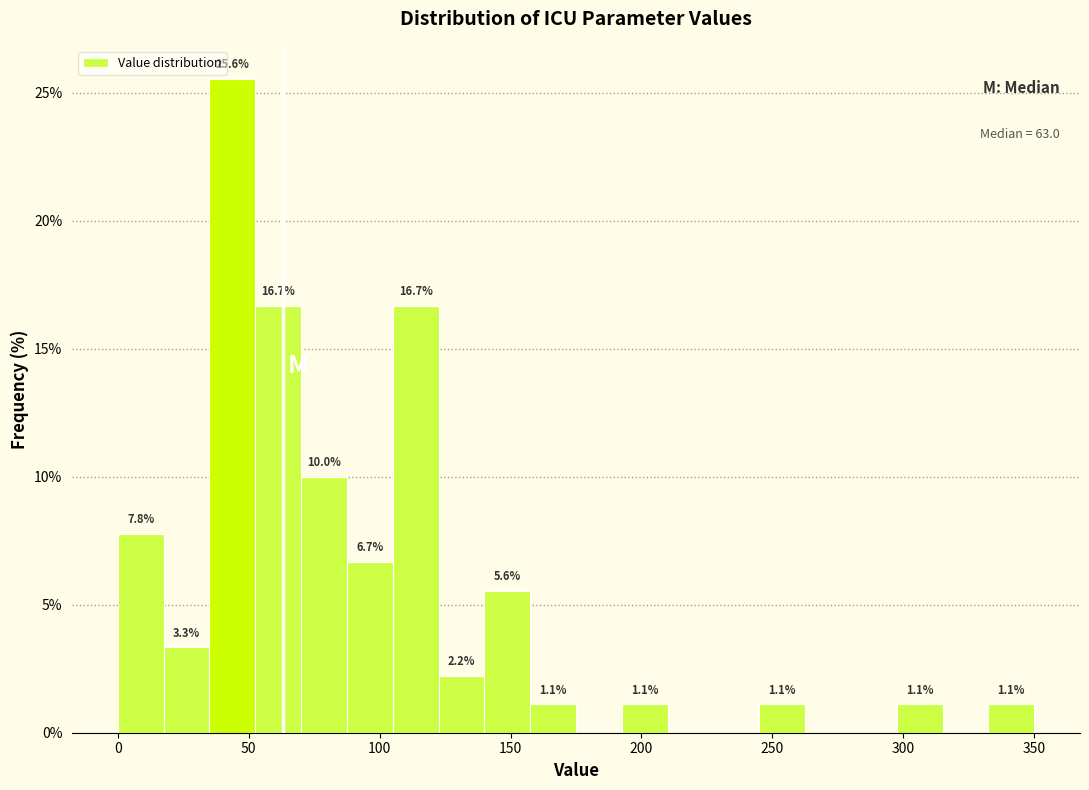

Around what value on the x-axis is the tallest bar? Give the approximate position of its centre, as read against the axis.

45